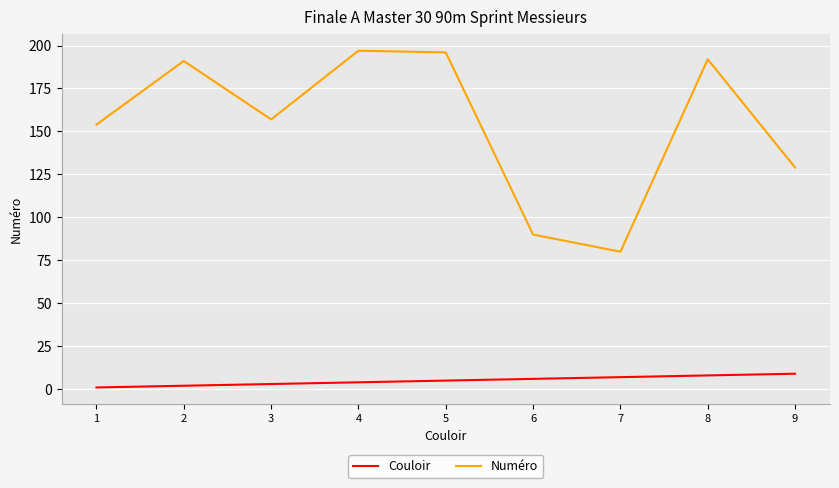

Between 5 and 7, which series saw the biggest shift?

Numéro